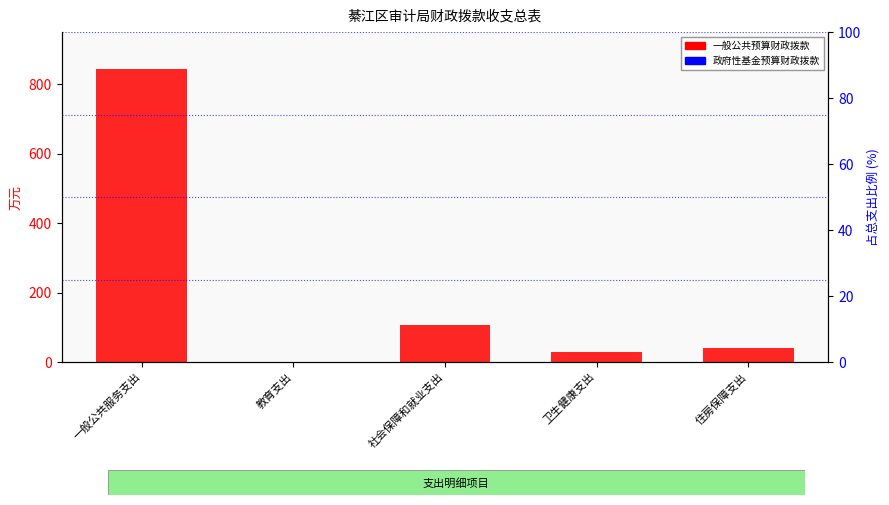

What is the label of the 4th bar from the right?

教育支出